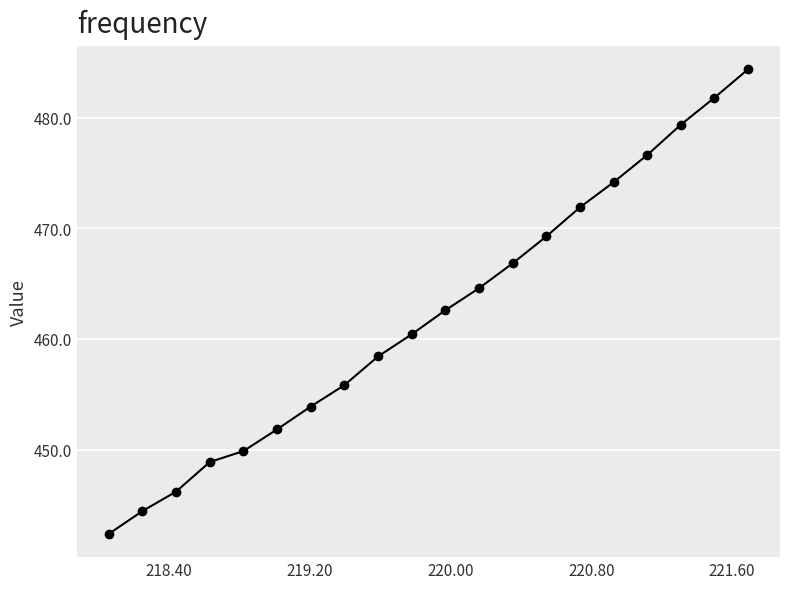

What is the minimum value shown in the chart?

442.4